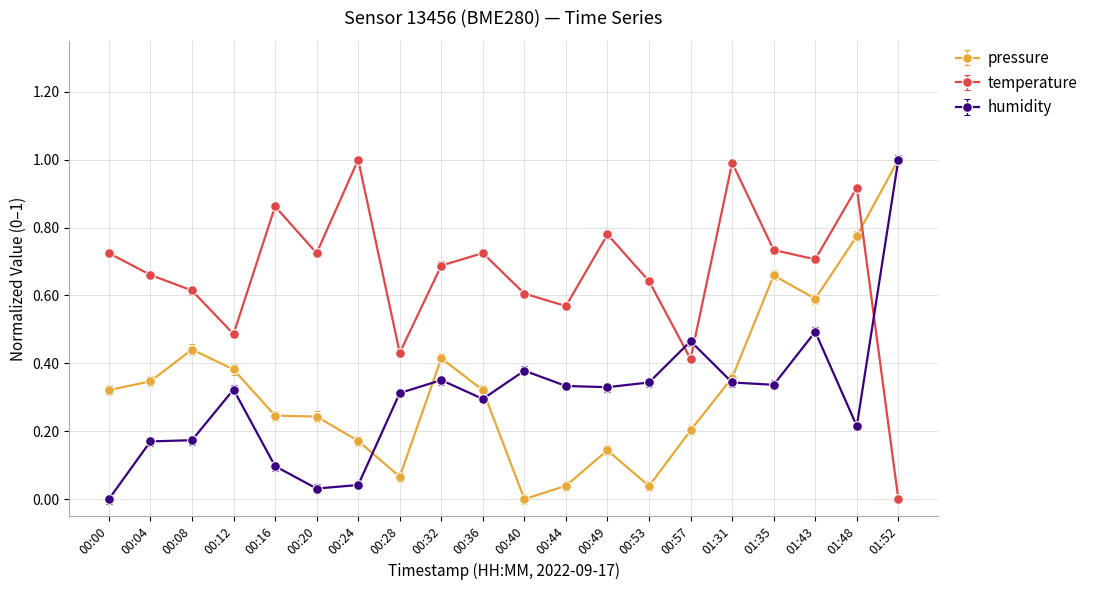

At 01:35, list the series in order from smallest to largest.

humidity, pressure, temperature